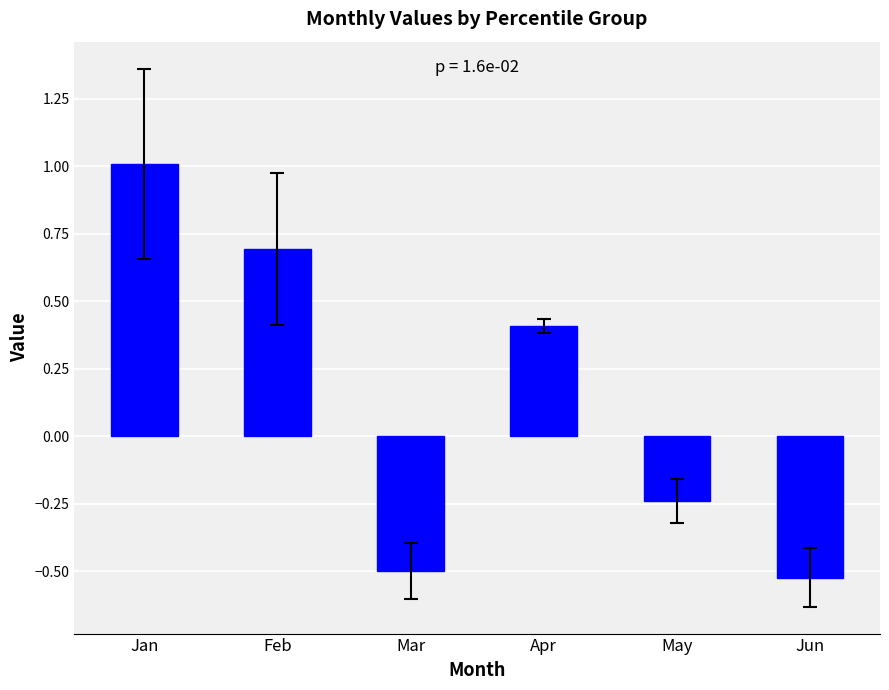

At which label does the data first exceed 0?

Jan